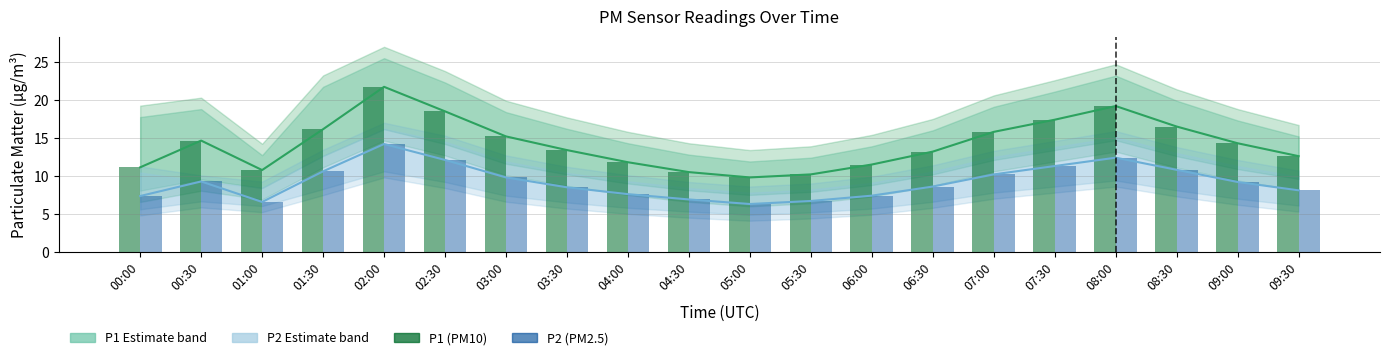

Read the P1 (PM10) Estimate value at 09:00.

14.3